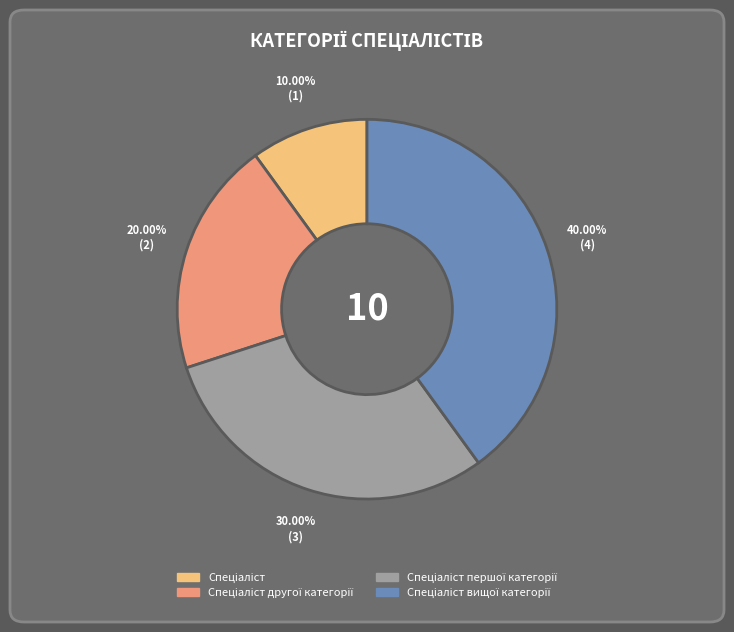

Does any single category account for the majority?

No